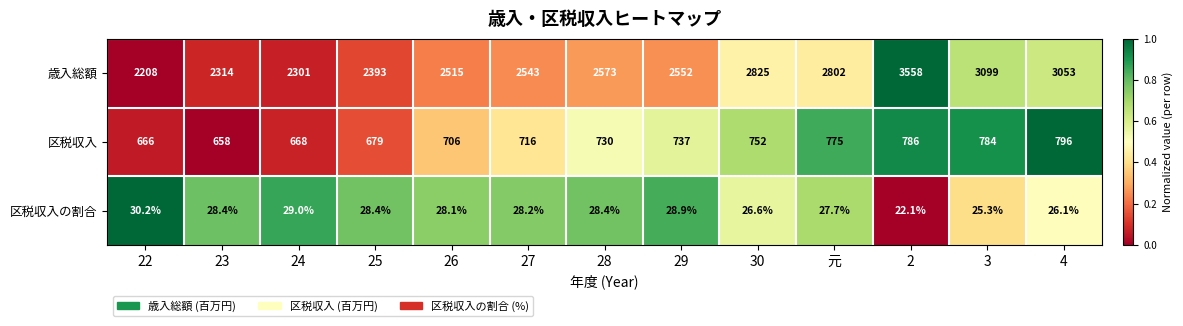

What is the difference between the 歳入総額 values at 22 and 2?

1350.0